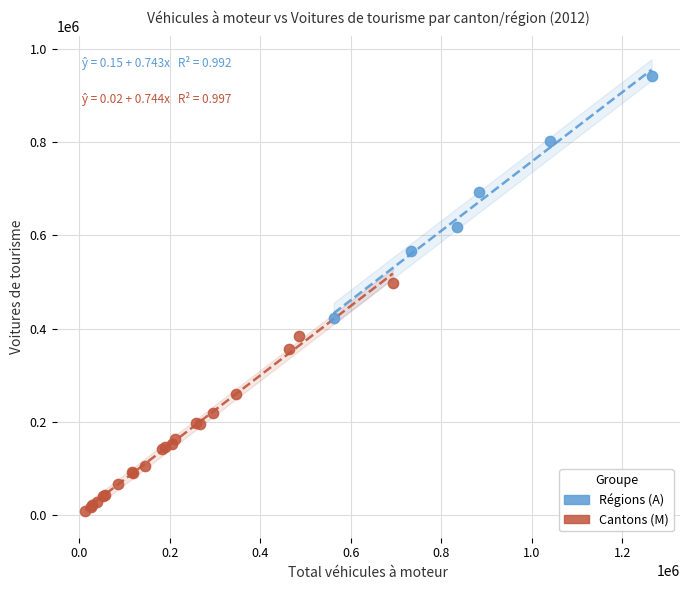

Which series has the widest spread of Y values?

Régions (A)